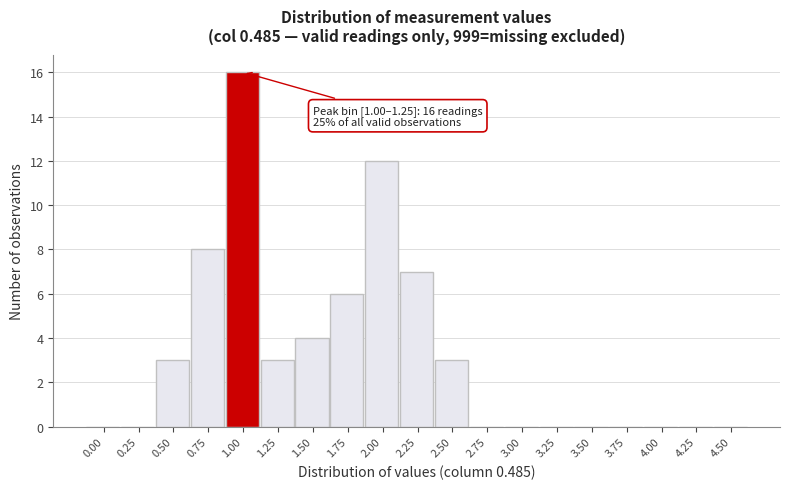

Reading left to right, what are all the values shown in this chart?

0.00=0	0.25=0	0.50=3	0.75=8	1.00=16	1.25=3	1.50=4	1.75=6	2.00=12	2.25=7	2.50=3	2.75=0	3.00=0	3.25=0	3.50=0	3.75=0	4.00=0	4.25=0	4.50=0